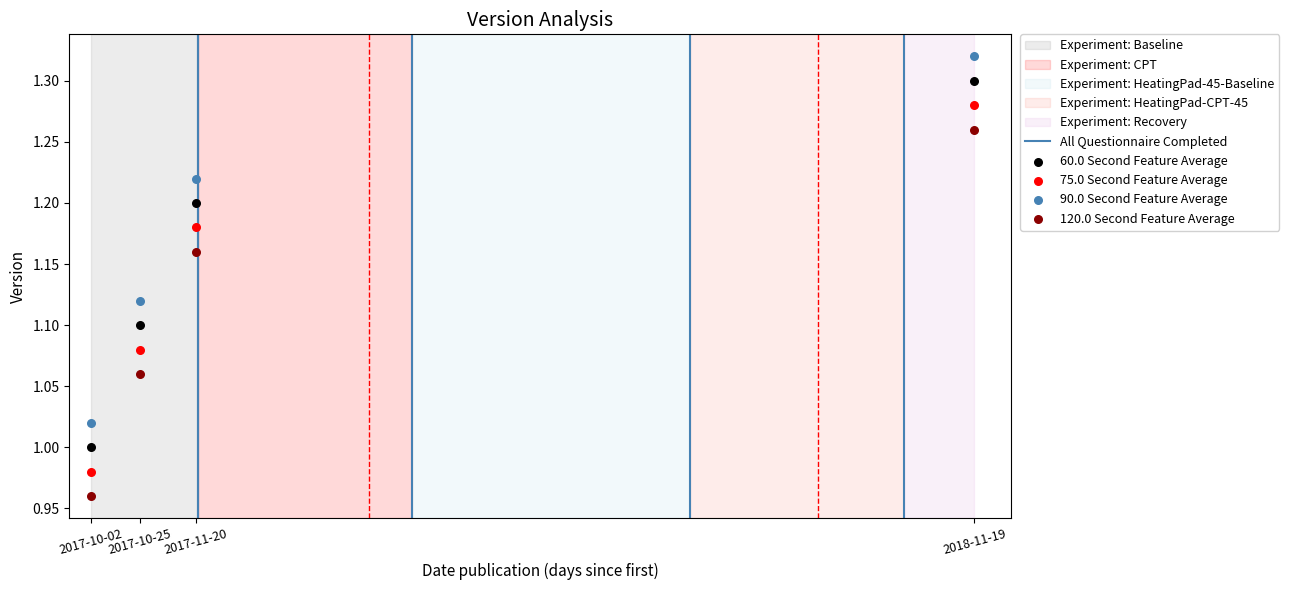

Which series reaches the maximum Y coordinate?

90.0 Second Feature Average